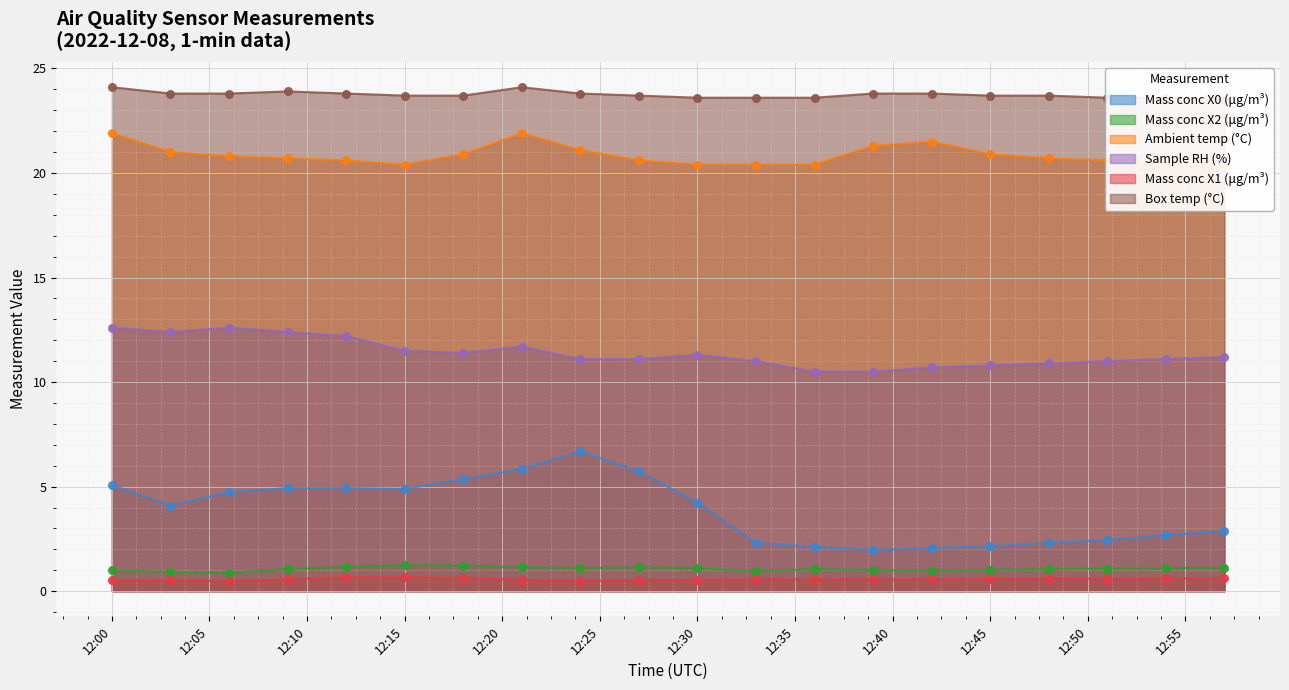

What is the total value across all series at 2022-12-08 12:42:00?

59.6